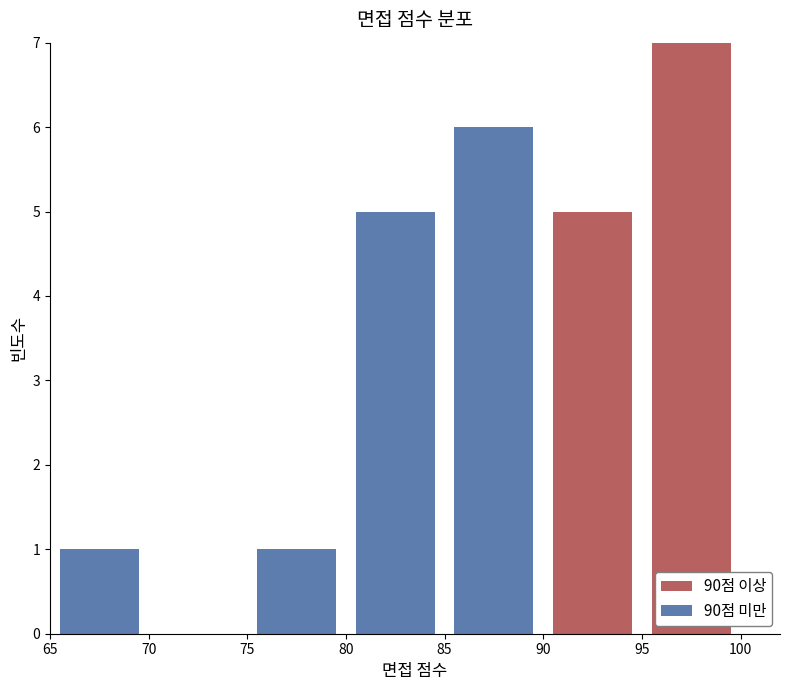

Which range on the x-axis has the tallest stacked bar (by total height)?

95 to 100